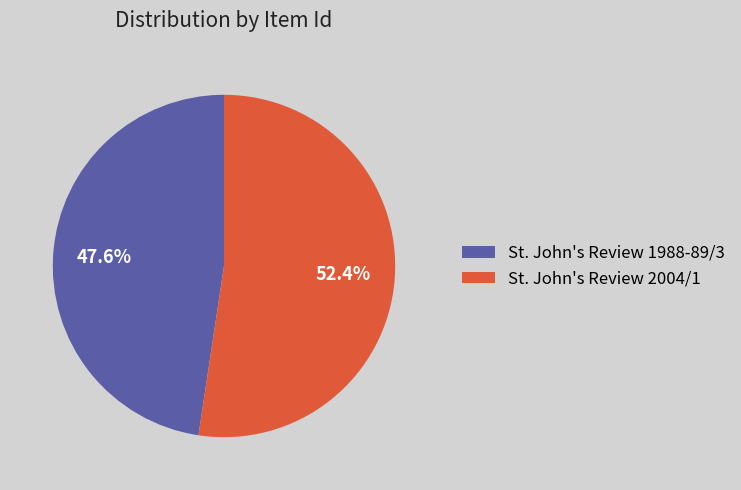

Combined, do St. John's Review 2004/1 and St. John's Review 1988-89/3 account for over 50%?

Yes